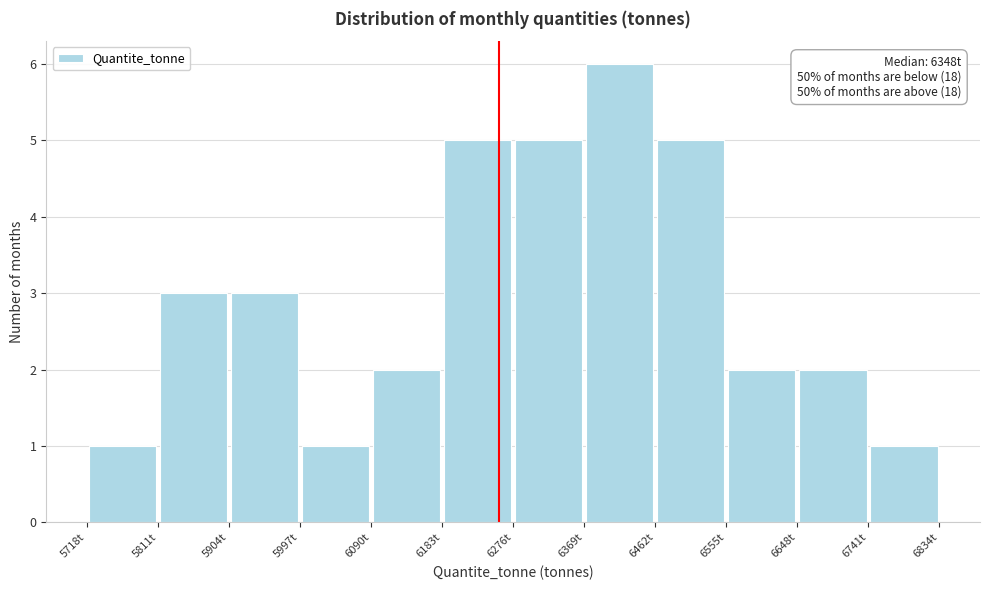

Over which range of the x-axis is the bar tallest?

6369 to 6462